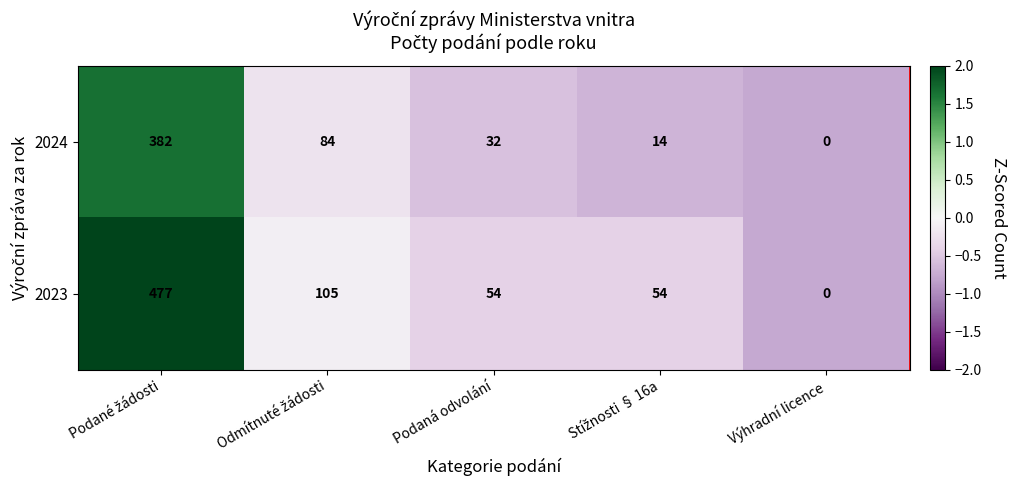

How many series are shown in this chart?

2